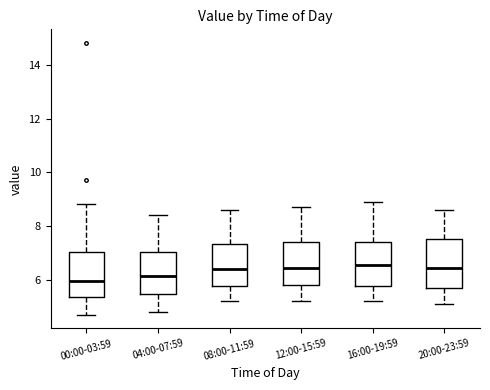

Where does the upper whisker of the box for 00:00-03:59 end on the y-axis? The values are not printed on the chart, so give them approximately, as read against the axis.

8.8